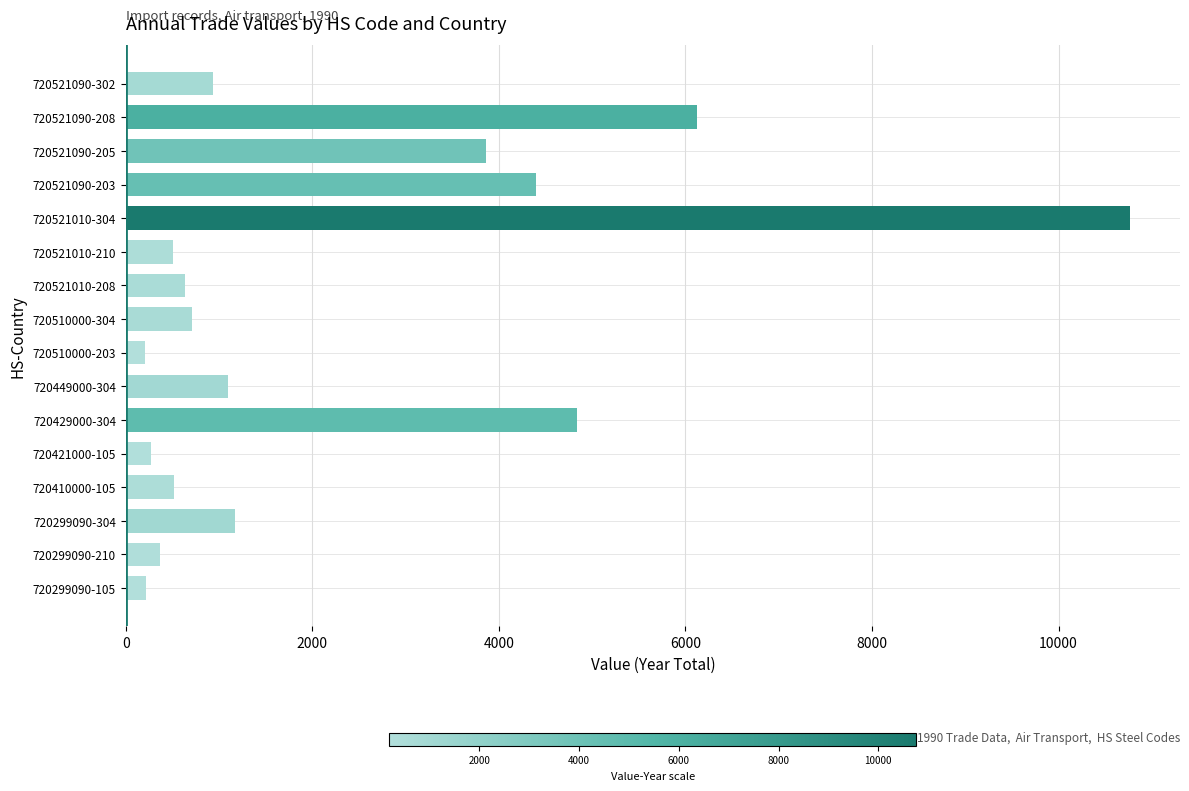

What is the greatest value displayed?

10764